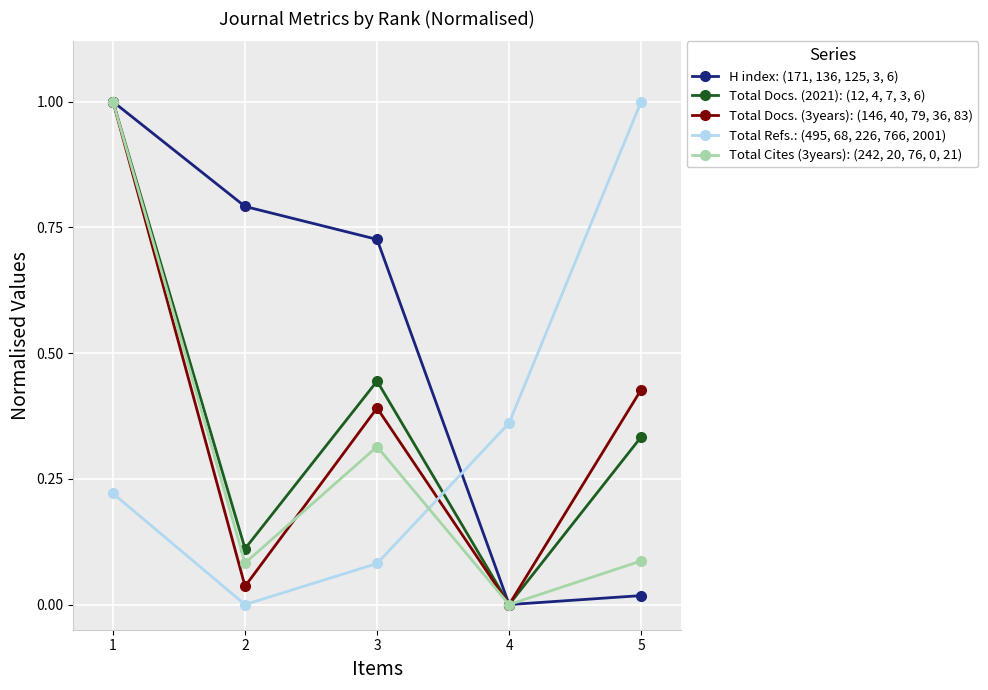

What is the sum of all Total Docs. (3years): (146, 40, 79, 36, 83) values?

1.9